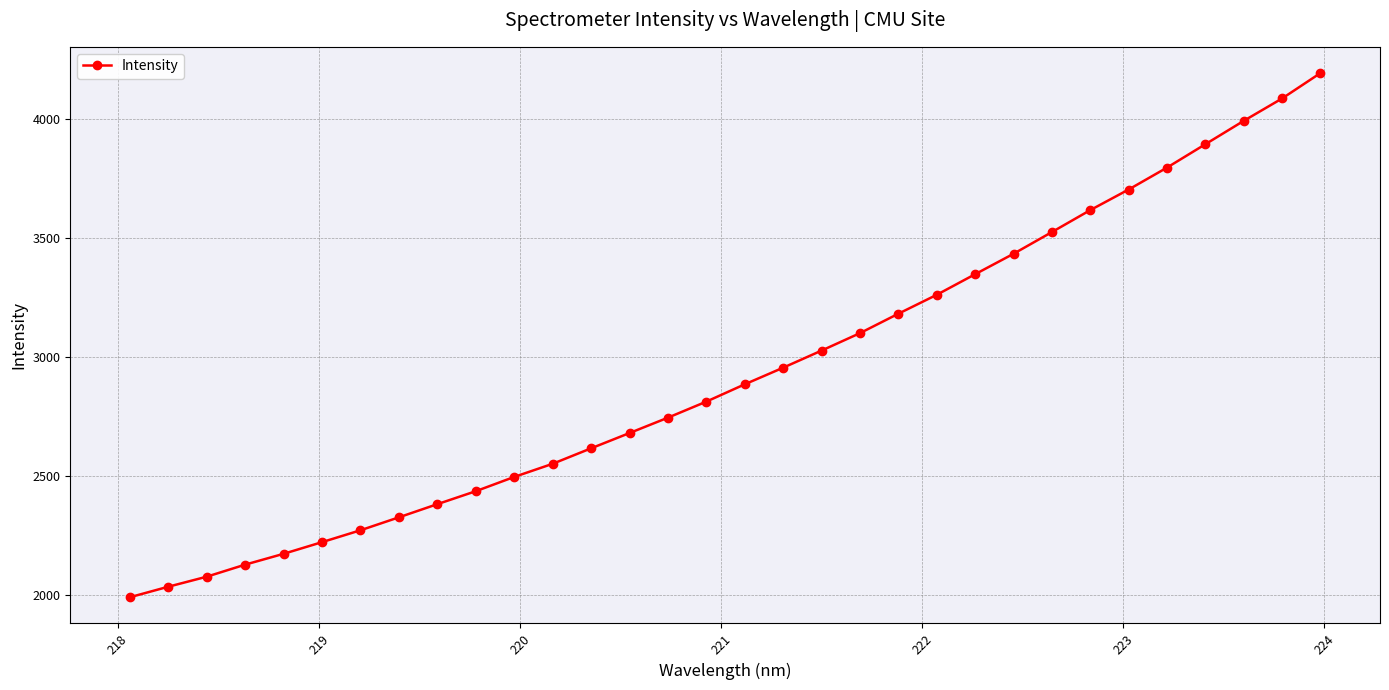

What is the value of the 8th point from the left?

2327.9